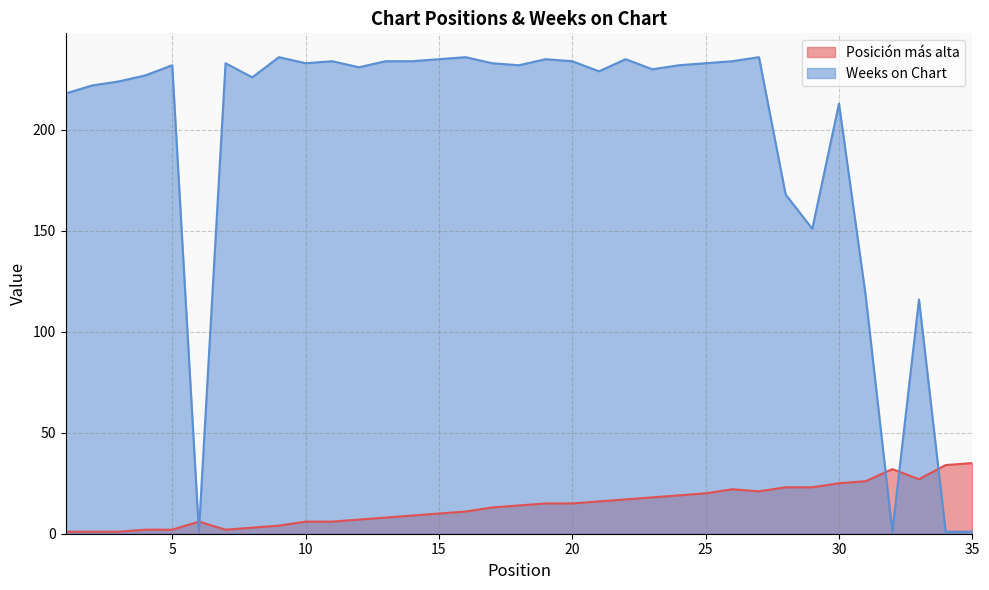

Which category has the lowest value in the Weeks on Chart series?

6